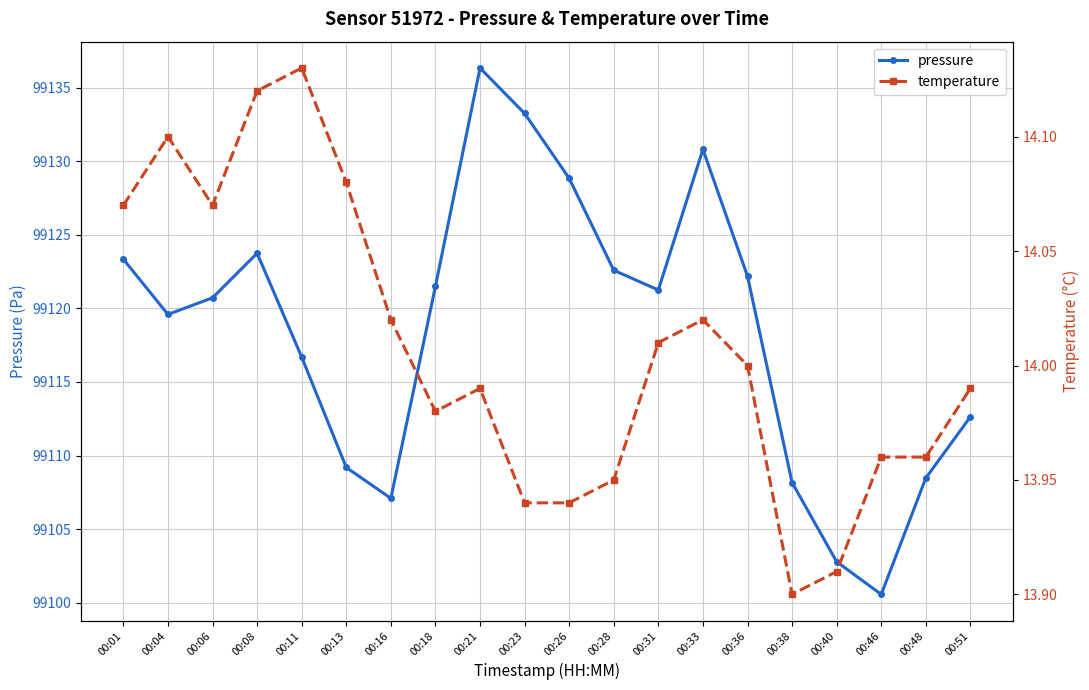

Between 00:01 and 00:21, which is larger?

00:21